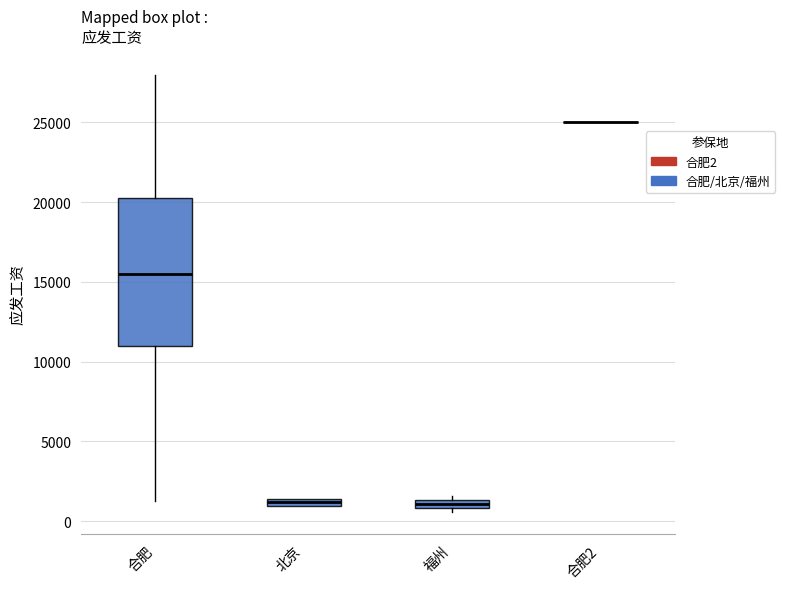

Where does the median line of the box for 合肥 sit on the y-axis? The values are not printed on the chart, so give them approximately, as read against the axis.

15500